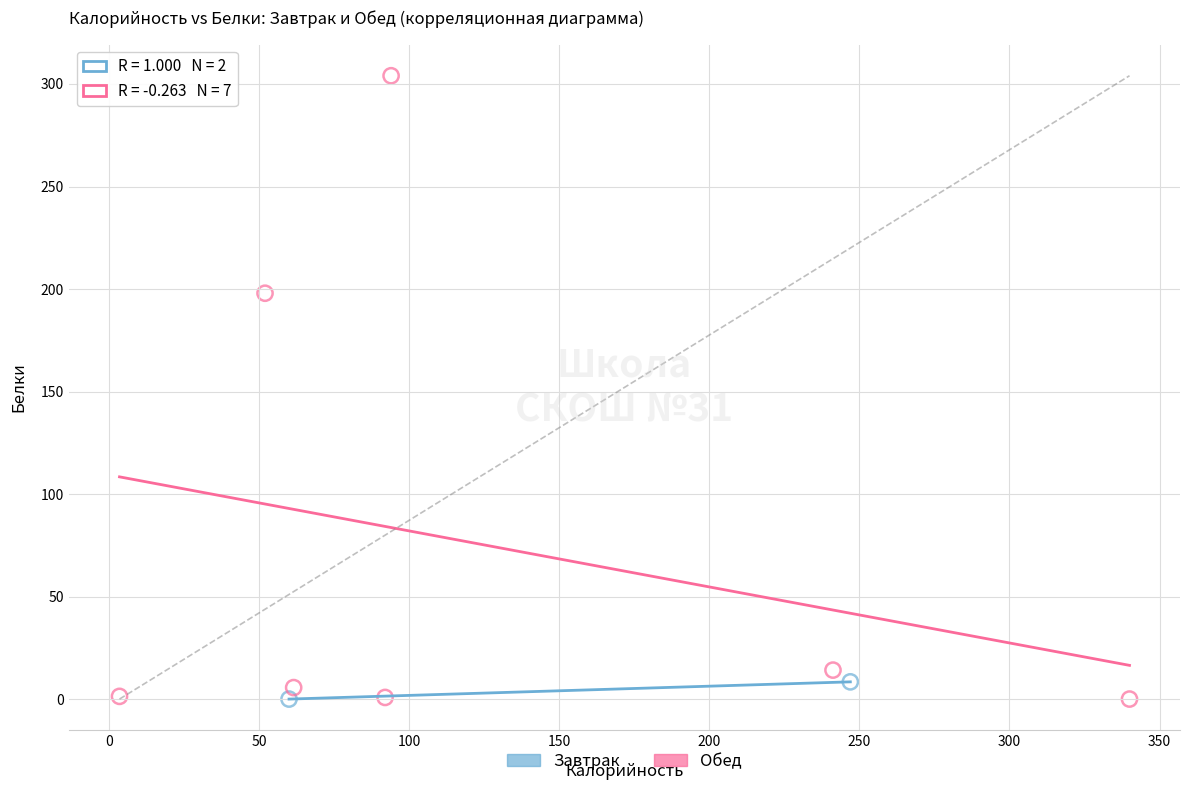

What are all the series names shown in the legend?

Завтрак, Обед